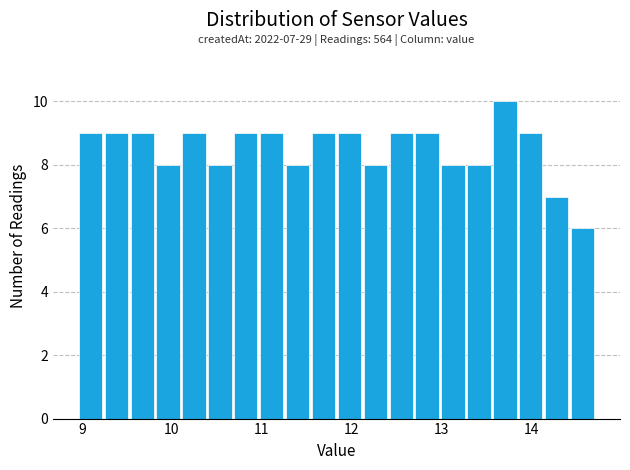

Around what value on the x-axis is the tallest bar? Give the approximate position of its centre, as read against the axis.

13.7